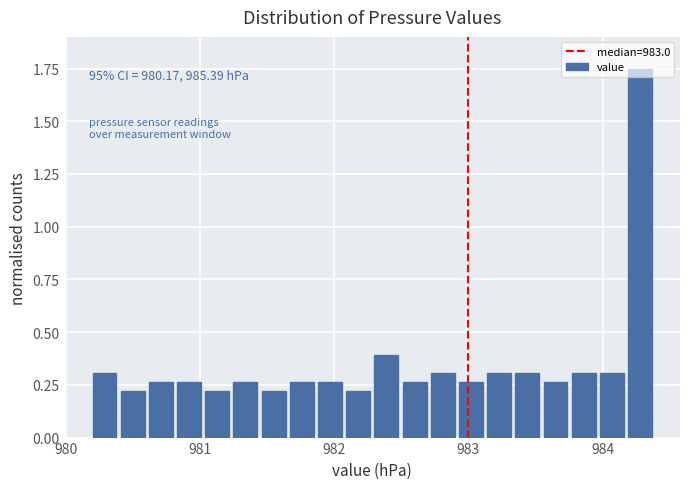

Around what value on the x-axis is the tallest bar? Give the approximate position of its centre, as read against the axis.

984.3